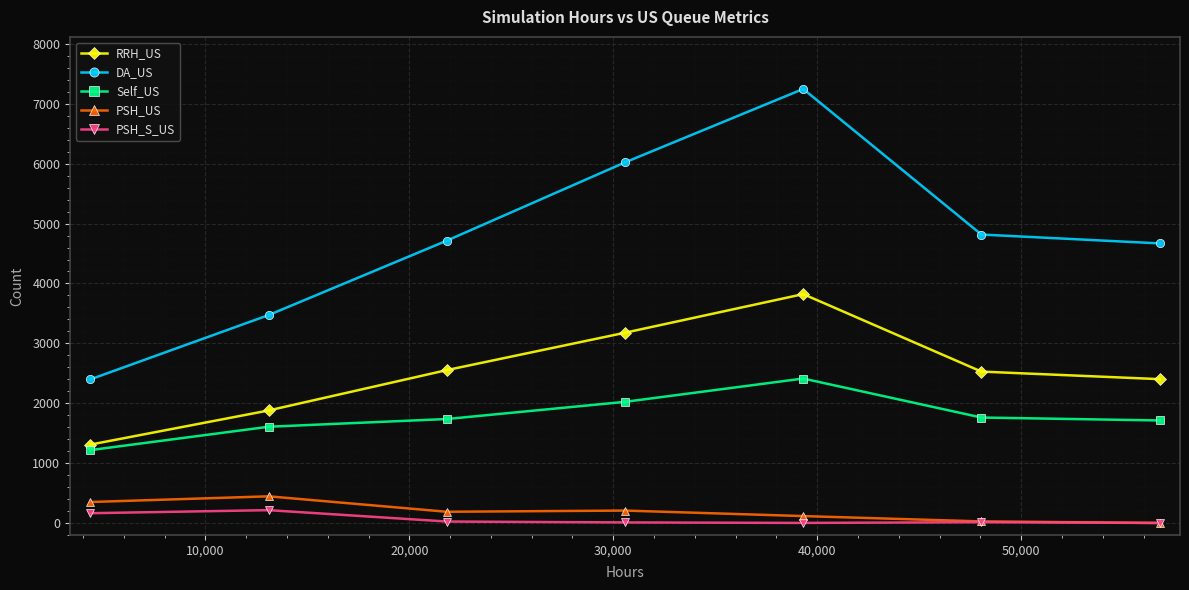

True or false: DA_US has more than 1 points higher than both neighbors.

False